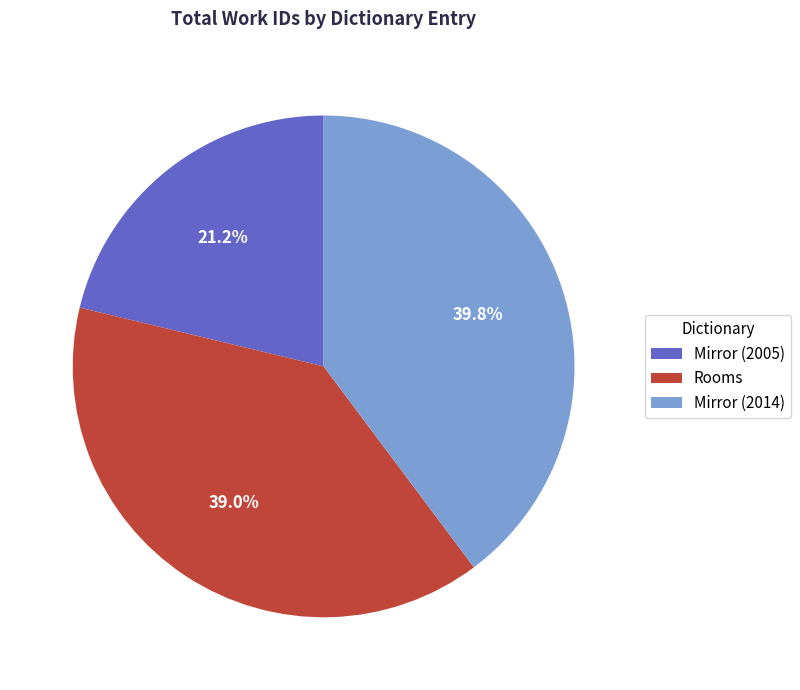

Which category has the smallest portion of the pie?

Mirror (2005)